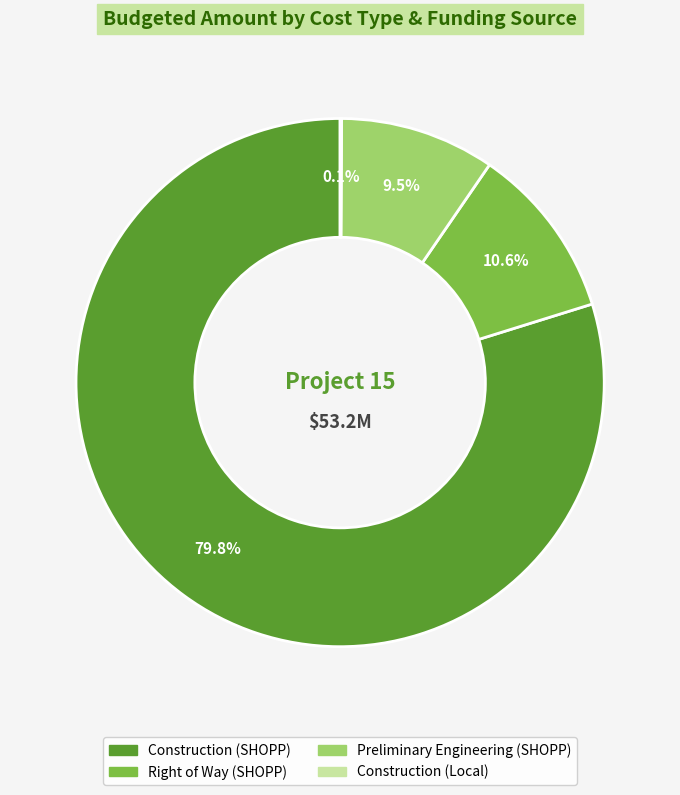

Does any single category account for the majority?

Yes